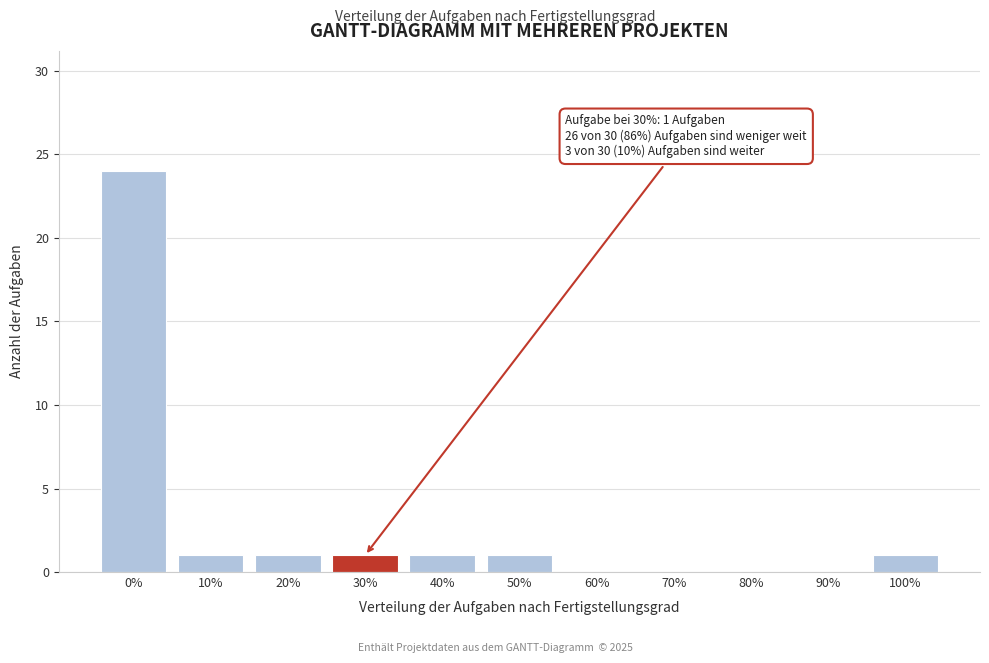

Reading right to left, list all the values displayed in this chart.

100%=1	90%=0	80%=0	70%=0	60%=0	50%=1	40%=1	30%=1	20%=1	10%=1	0%=24